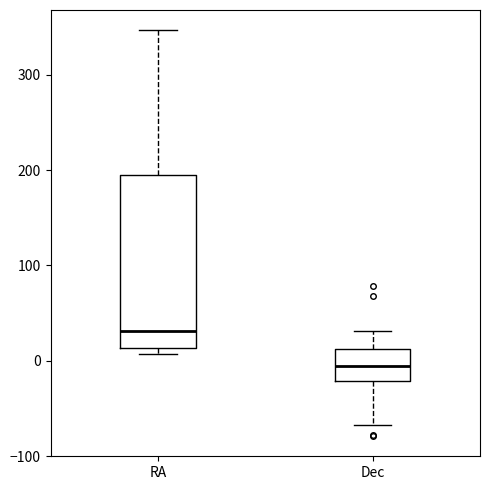

Reading left to right, transcribe this box plot: for each box, give where its median line is, the range the box spans, and where its two whiskers end, as read against the y-axis. The values are not printed on the chart, so give them approximately, as read against the axis.

RA: median 30, box 10 to 190, whiskers 10 (just below the box's lower edge) to 350
Dec: median -10, box -20 to 10, whiskers -70 to 30